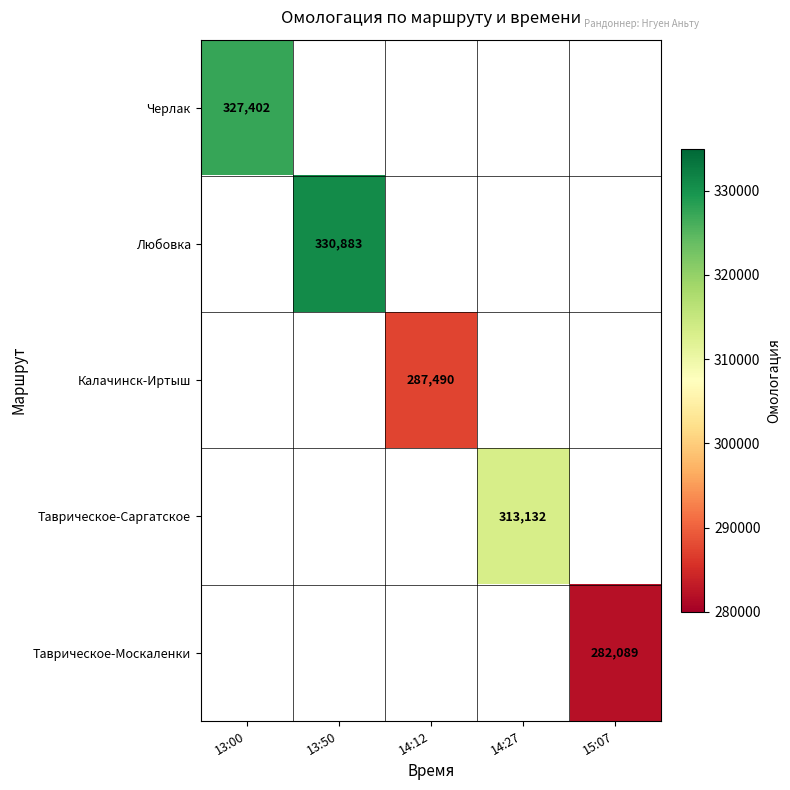

True or false: Таврическое-Саргатское has a value of 528723 at 14:27.

False